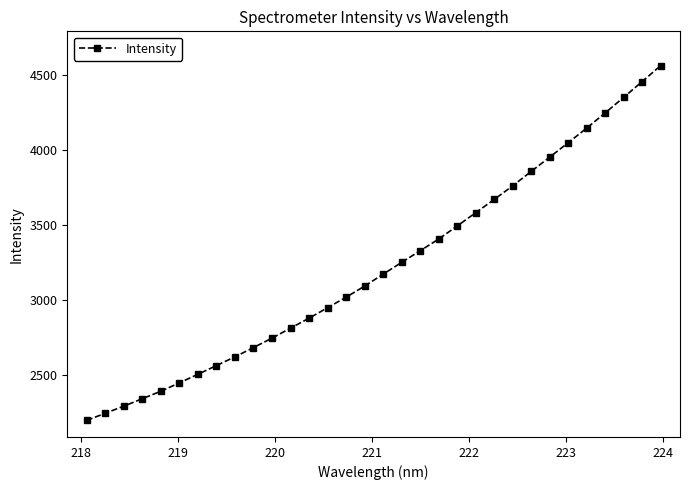

What is the value of the 11th point from the left?

2748.1